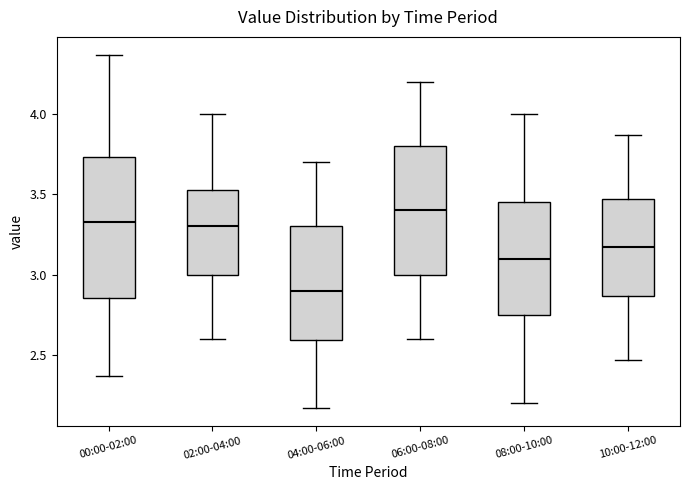

Which box is the tallest, from its lower edge to its upper edge?

00:00-02:00